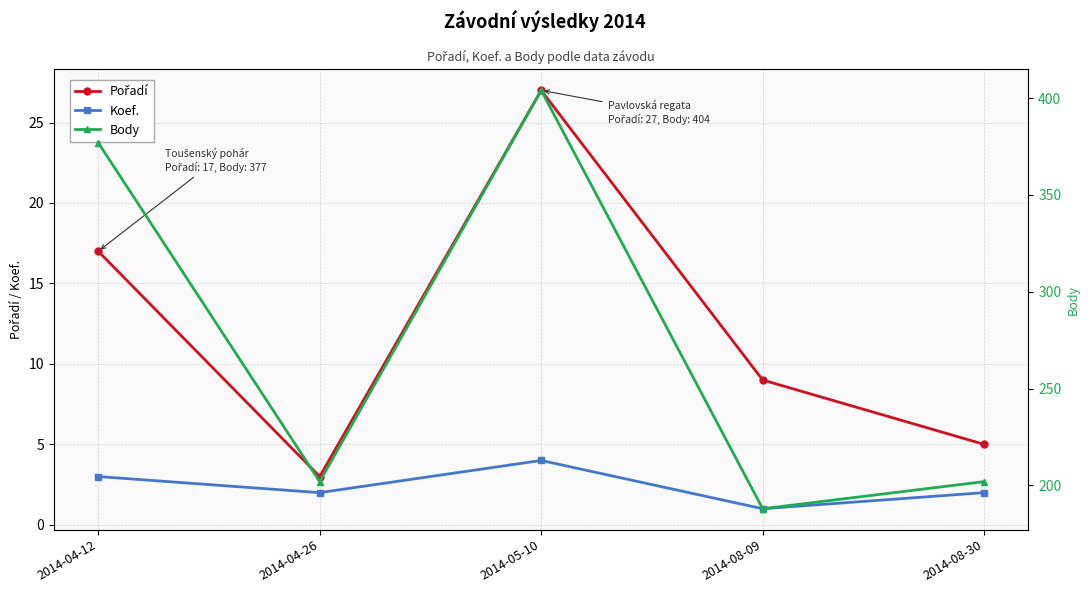

What is the minimum value for Body?

188